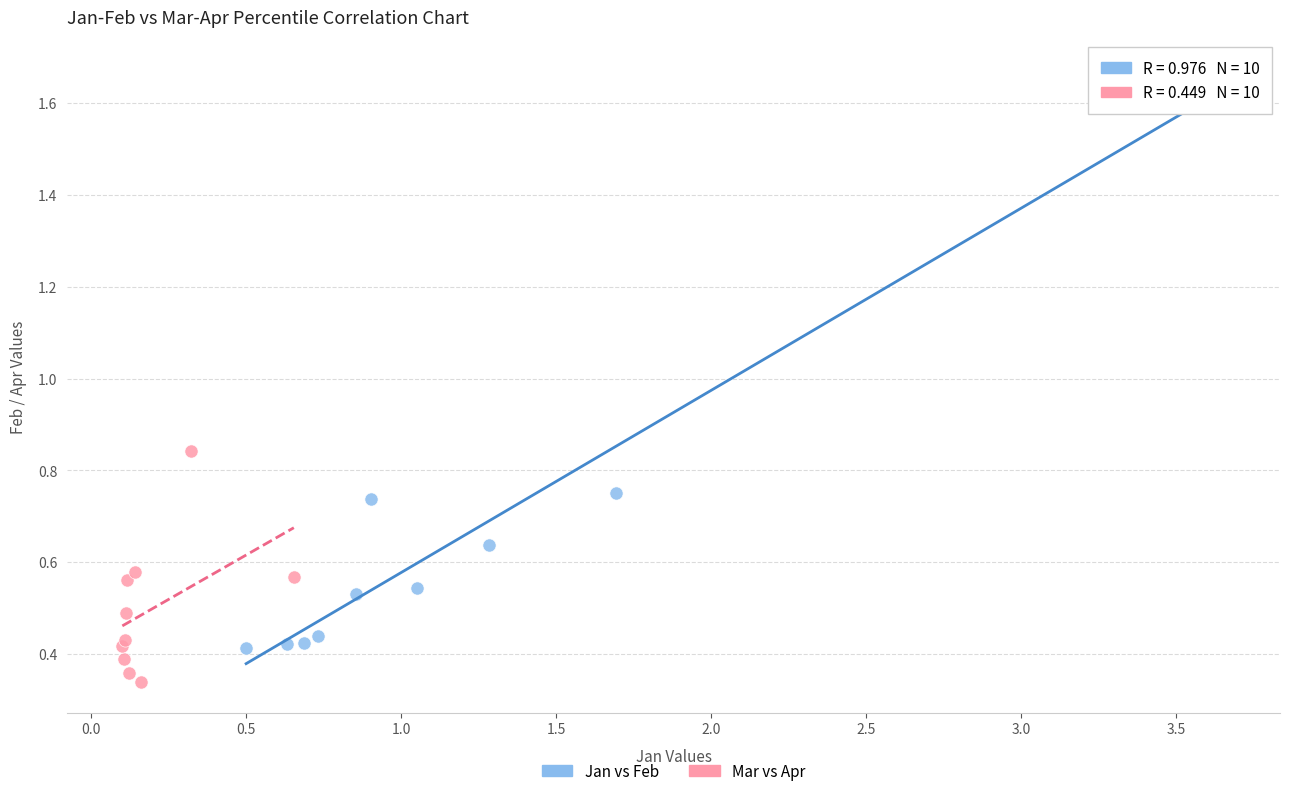

Which series has the largest Y range (max minus min)?

Jan vs Feb